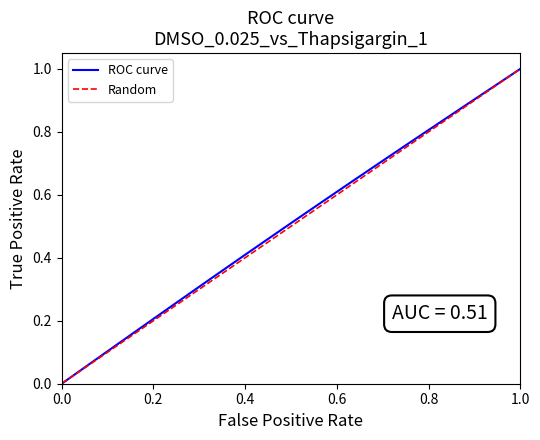

What is the maximum value for ROC curve?

1.0